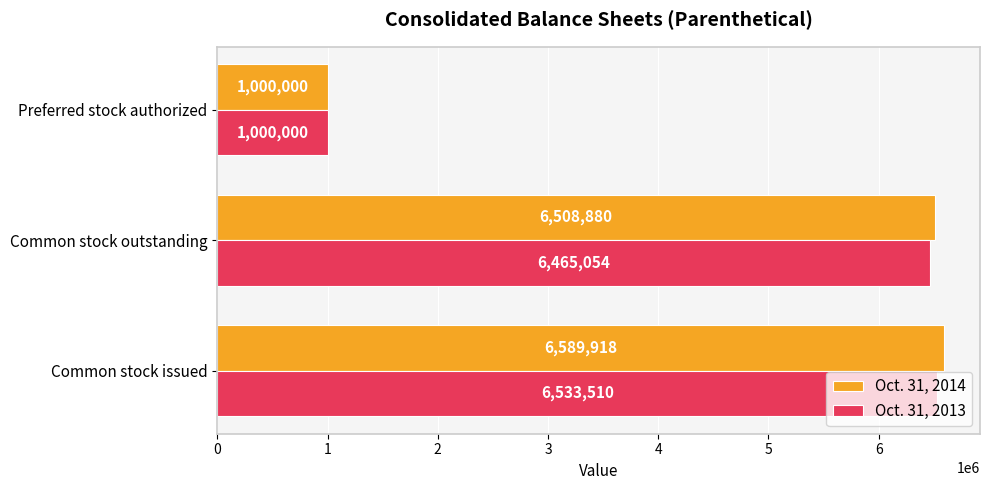

What is the sum of all Oct. 31, 2013 values?

13998564